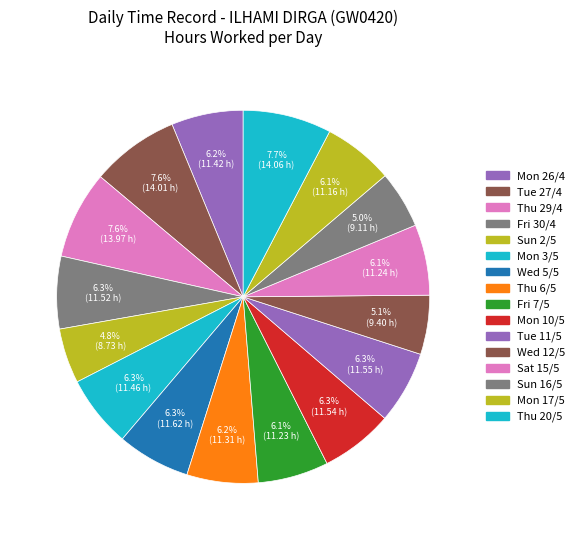

Does any single category account for the majority?

No